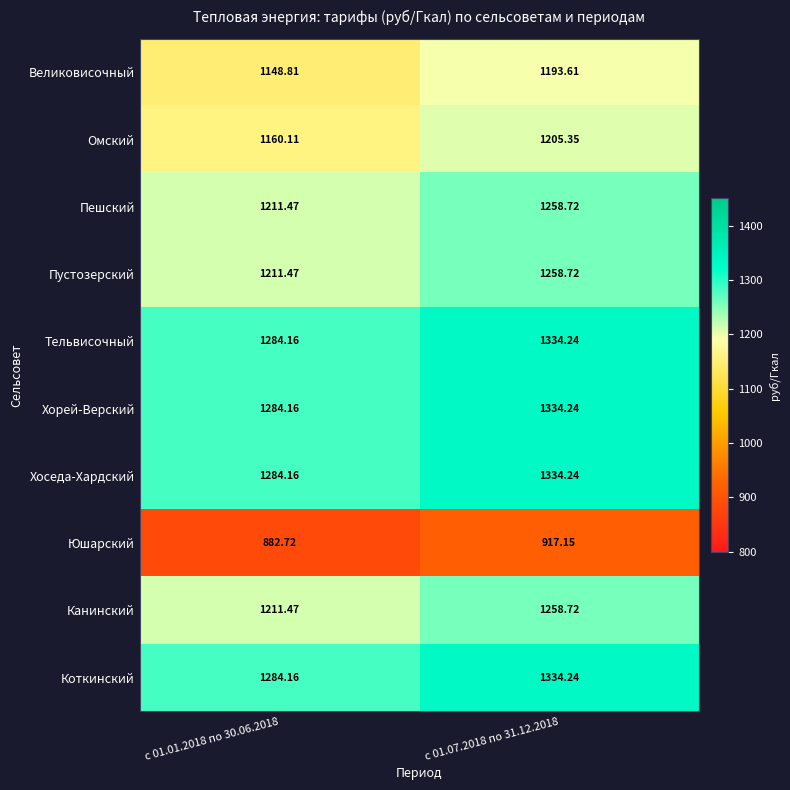

Is the value of Хоседа-Хардский at с 01.07.2018 по 31.12.2018 greater than the value of Хорей-Верский at с 01.01.2018 по 30.06.2018?

Yes